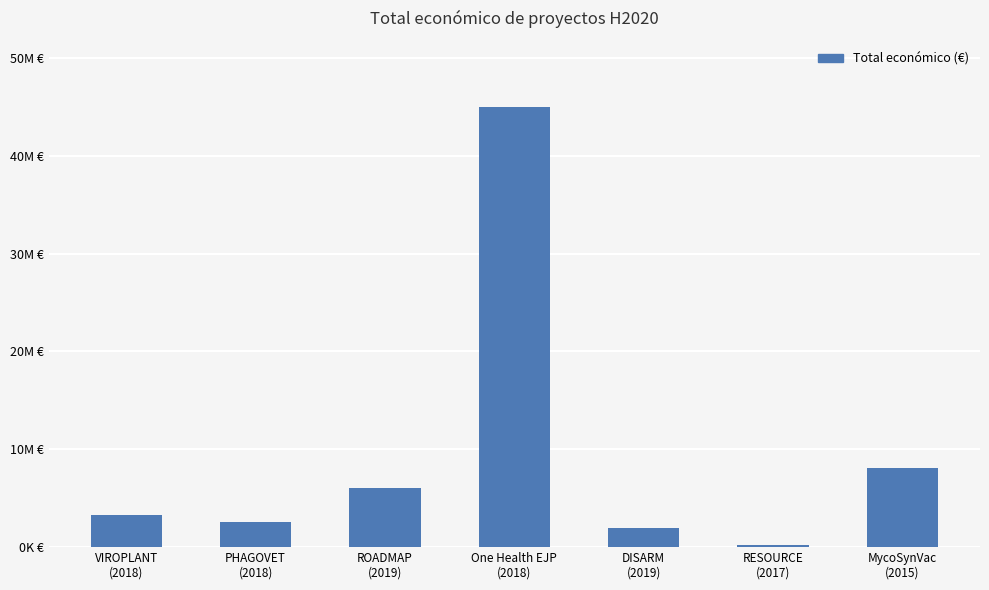

Reading left to right, extract all data points from this chart.

3331580	2611208	5999753	44998999	1999580	170121	8056677